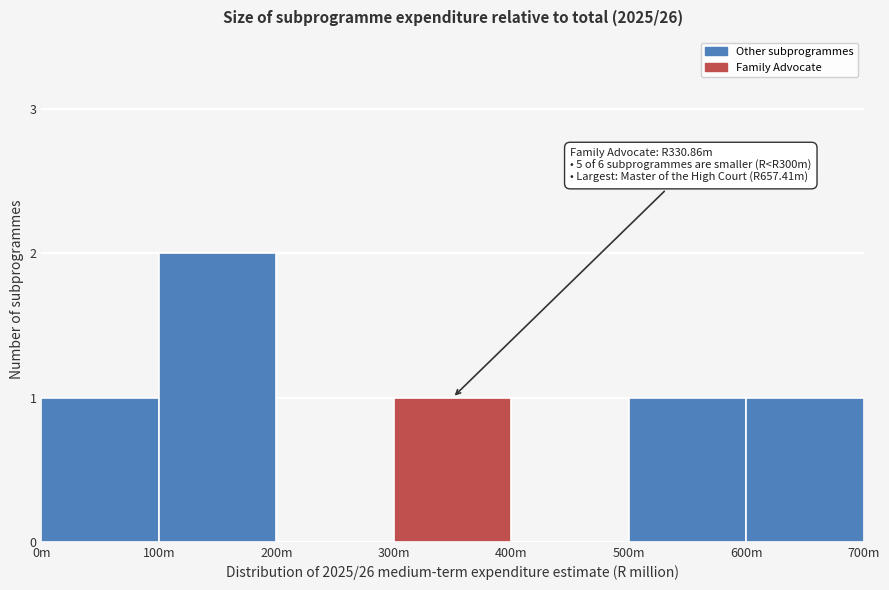

Reading left to right, extract all data points from this chart.

0m=1	100m=2	200m=0	300m=1	400m=0	500m=1	600m=1